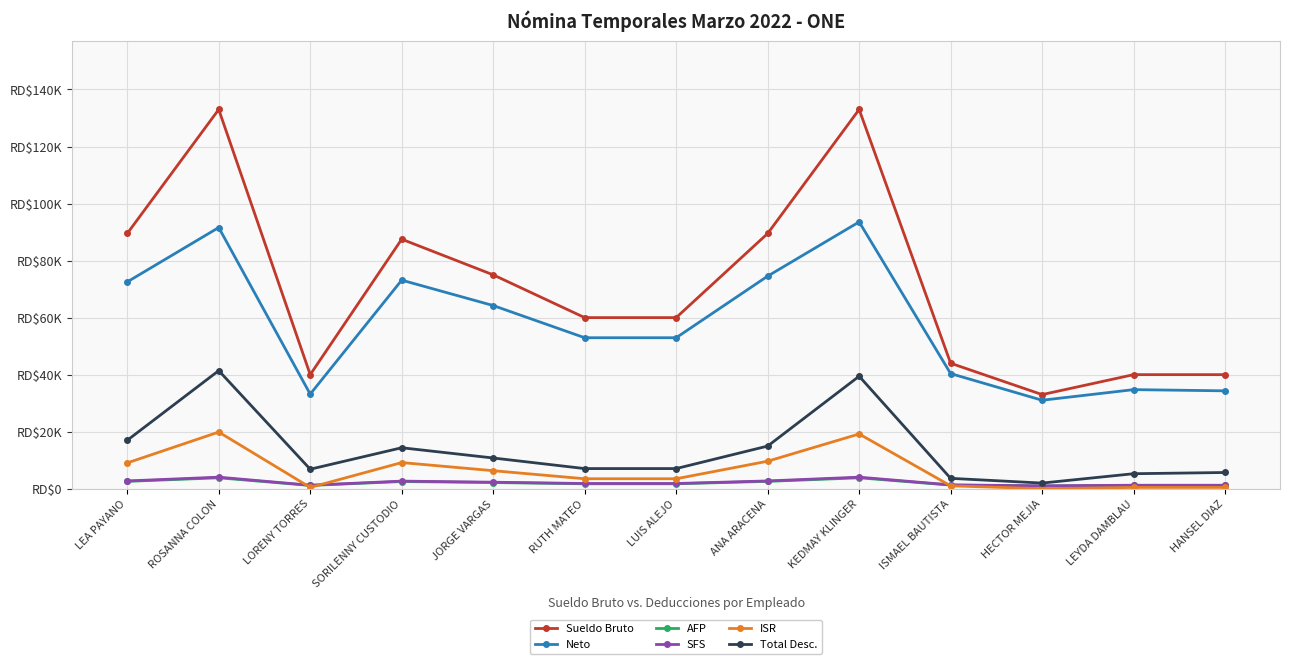

What is the difference between the maximum and minimum values in the SFS series?

3040.0